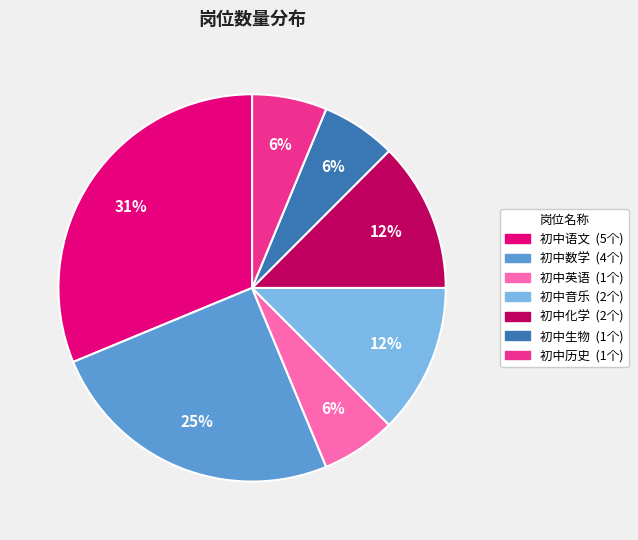

Which has a higher value, 初中生物 or 初中化学?

初中化学